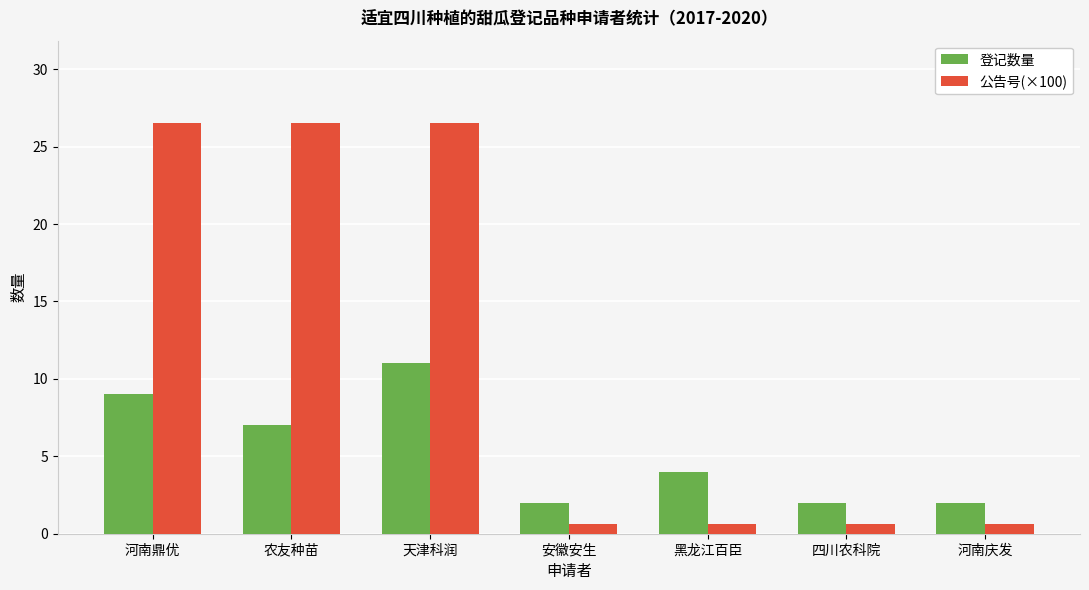

What position from the right is 天津科润?

5